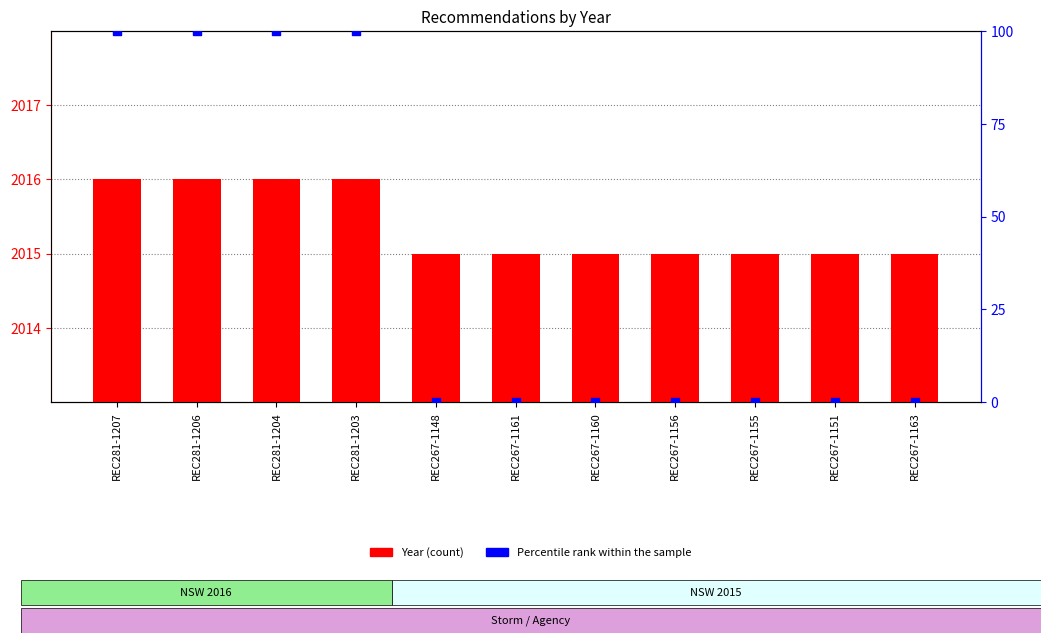

What is the total value across all series at REC281-1204?

2116